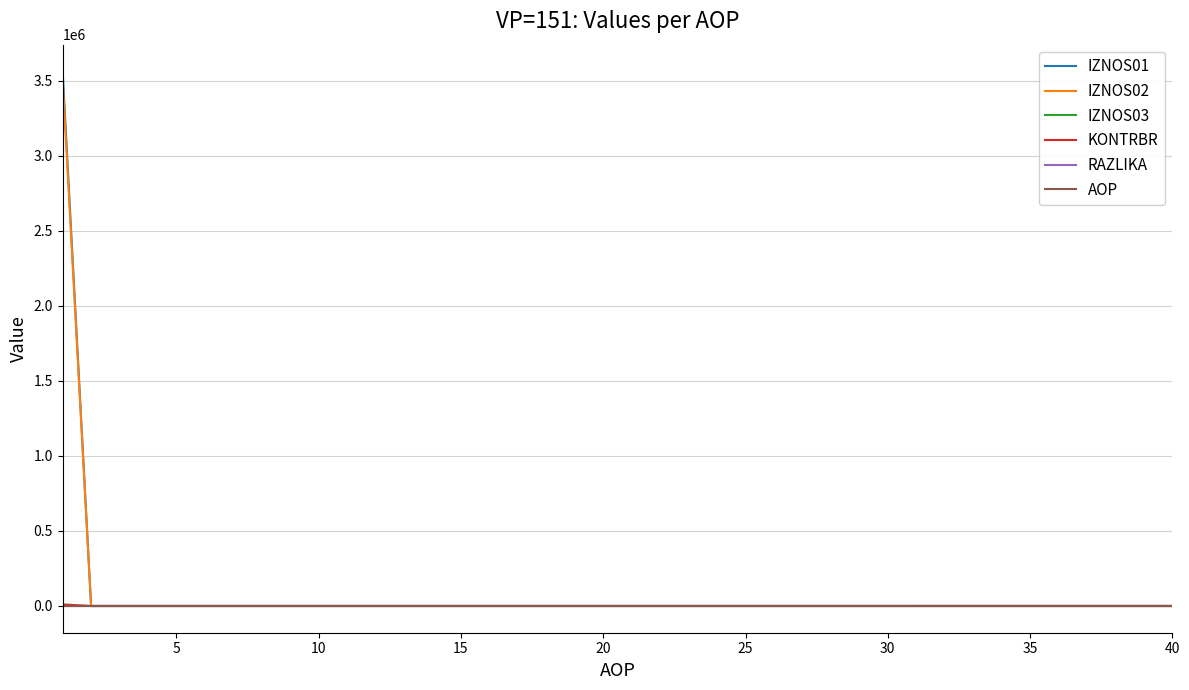

Which series has the widest spread of values?

IZNOS01